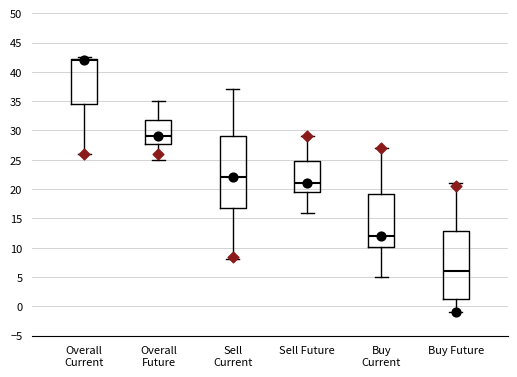

Reading left to right, read every box against the y-axis: the position of its median line, the range the box covers, and the ends of its whiskers. The values are not printed on the chart, so give them approximately, as read against the axis.

Overall Current: median 42.0 (just below the box's upper edge), box 34.5 to 42.0, whiskers 26.0 to 42.5
Overall Future: median 29.0, box 27.5 to 32.0, whiskers 25.0 to 35.0
Sell Current: median 22.0, box 17.0 to 29.0, whiskers 8.0 to 37.0
Sell Future: median 21.0, box 19.5 to 25.0, whiskers 16.0 to 29.0
Buy Current: median 12.0, box 10.0 to 19.0, whiskers 5.0 to 27.0
Buy Future: median 6.0, box 1.0 to 13.0, whiskers -1.0 to 21.0